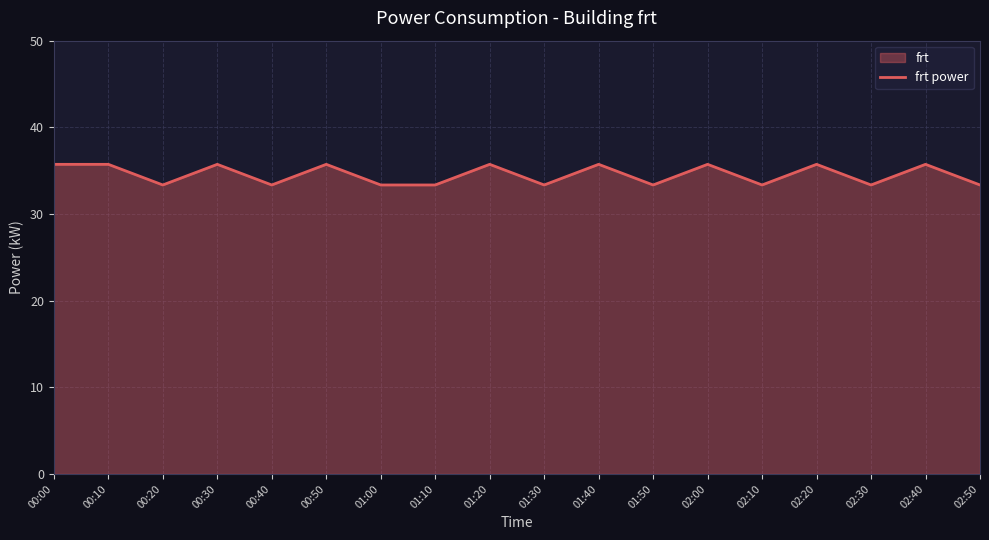

Which category has the highest value across all series?

00:00